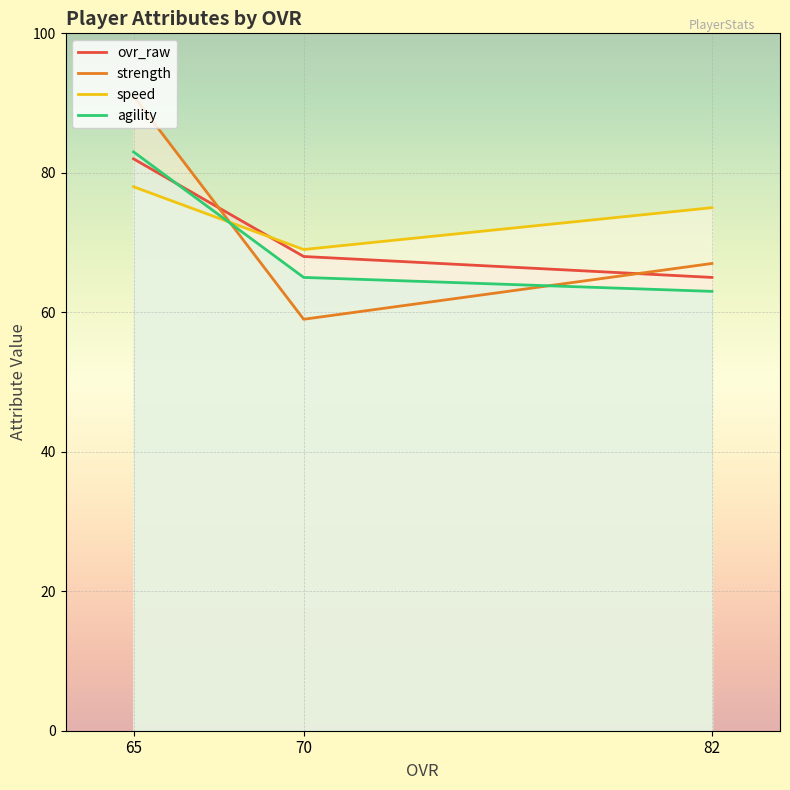

List the series in order of their overall mean, highest first.

speed, strength, ovr_raw, agility